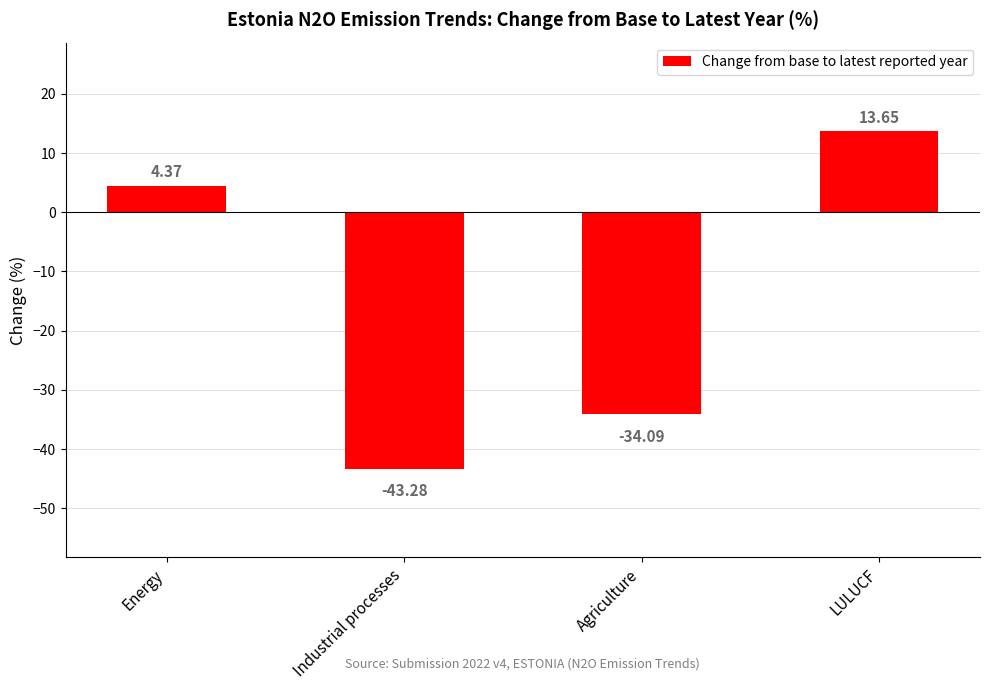

The value at Agriculture is -34.1. True or false?

True